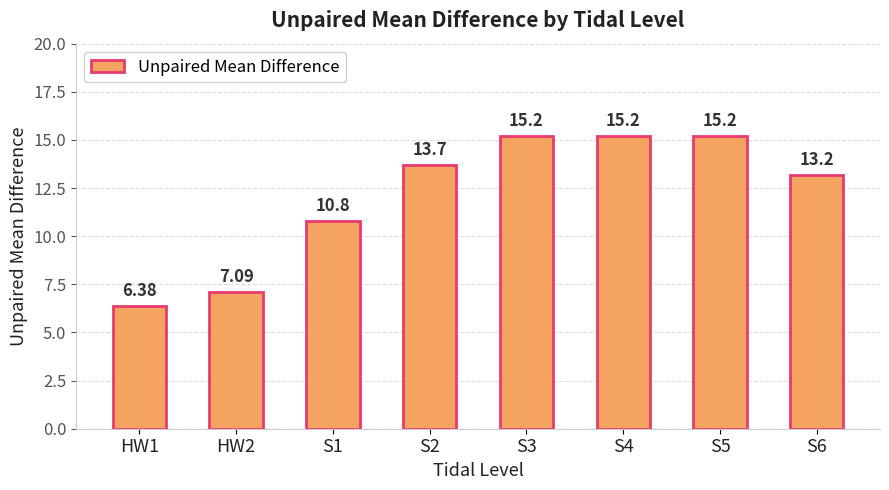

What is the maximum value shown in the chart?

15.2